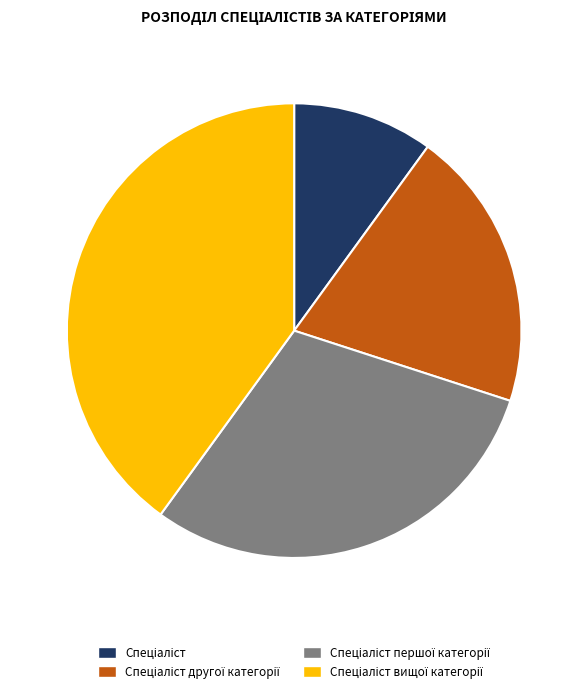

Is it true that Спеціаліст другої категорії is 31% of the pie?

False